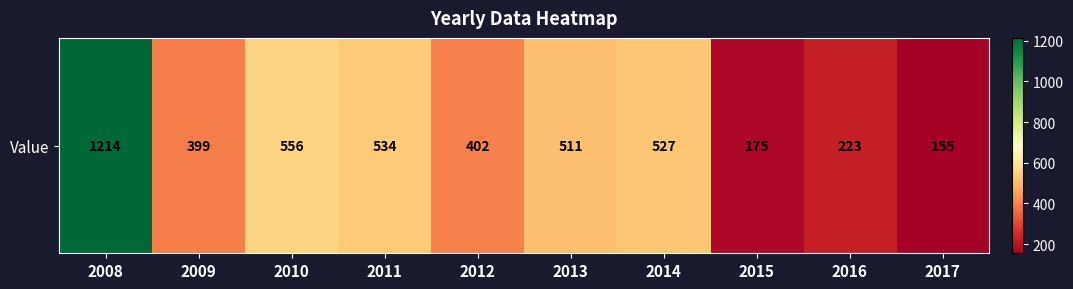

List the labels in order of value, largest first.

2008, 2010, 2011, 2014, 2013, 2012, 2009, 2016, 2015, 2017